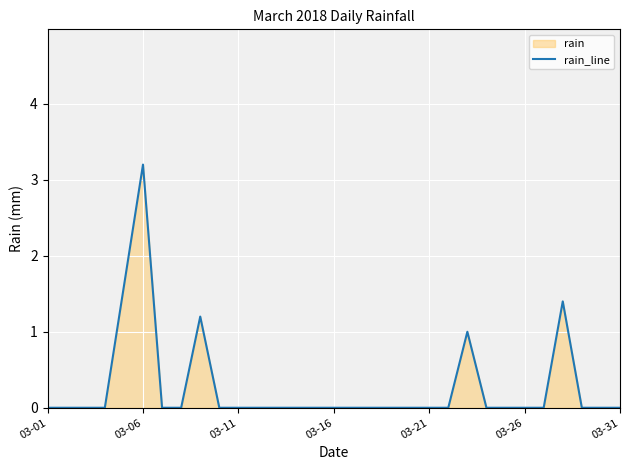

How many lines are shown in the chart?

1